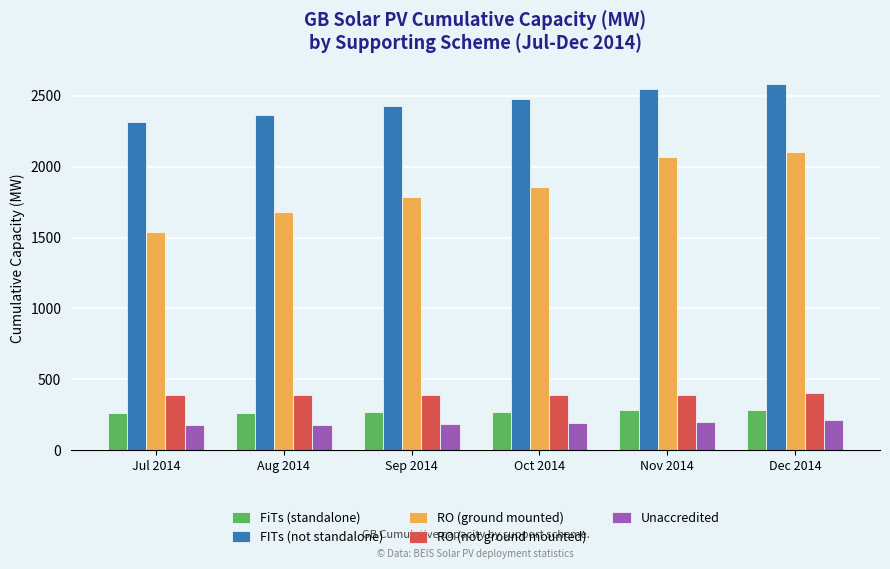

What is the sum of the RO (not ground mounted) values at Oct 2014 and Aug 2014?

780.5